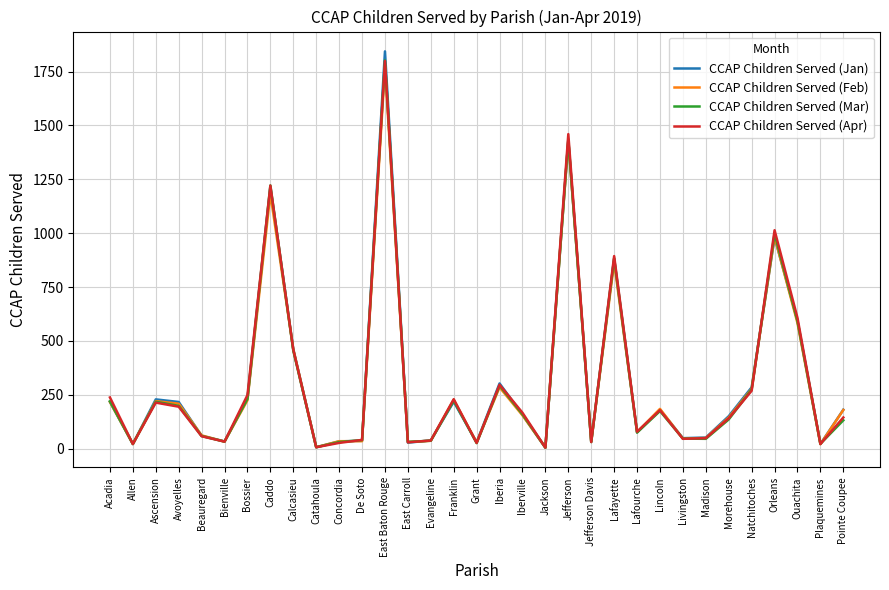

Is it true that CCAP Children Served (Jan) equals 1422 at Orleans?

False